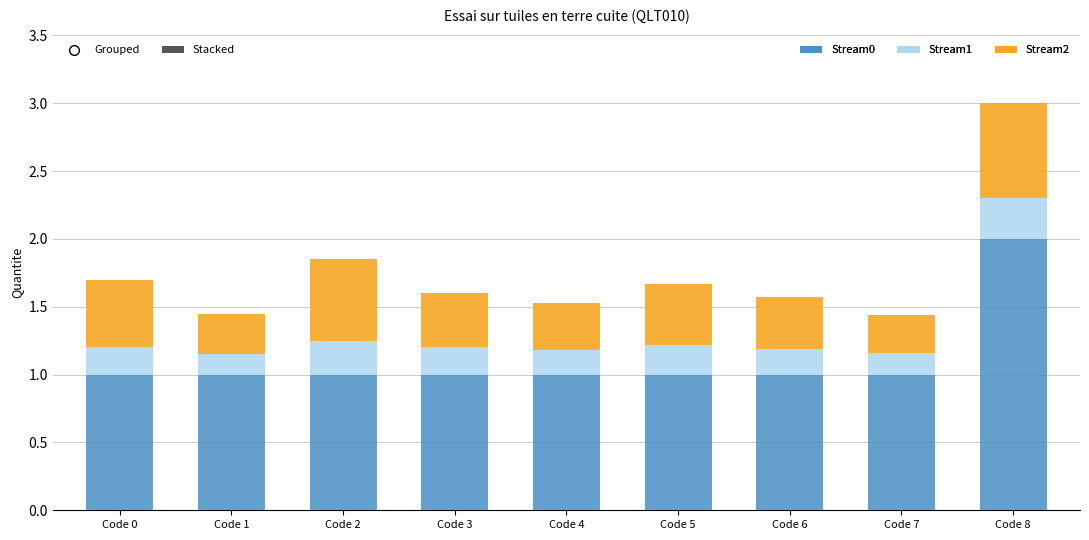

At which category is the sum across all series the highest?

Code 8